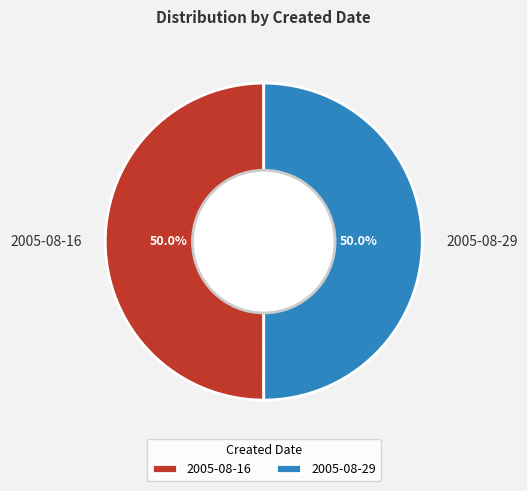

Approximately how many times larger is the value at 2005-08-16 compared to 2005-08-29?

1.0